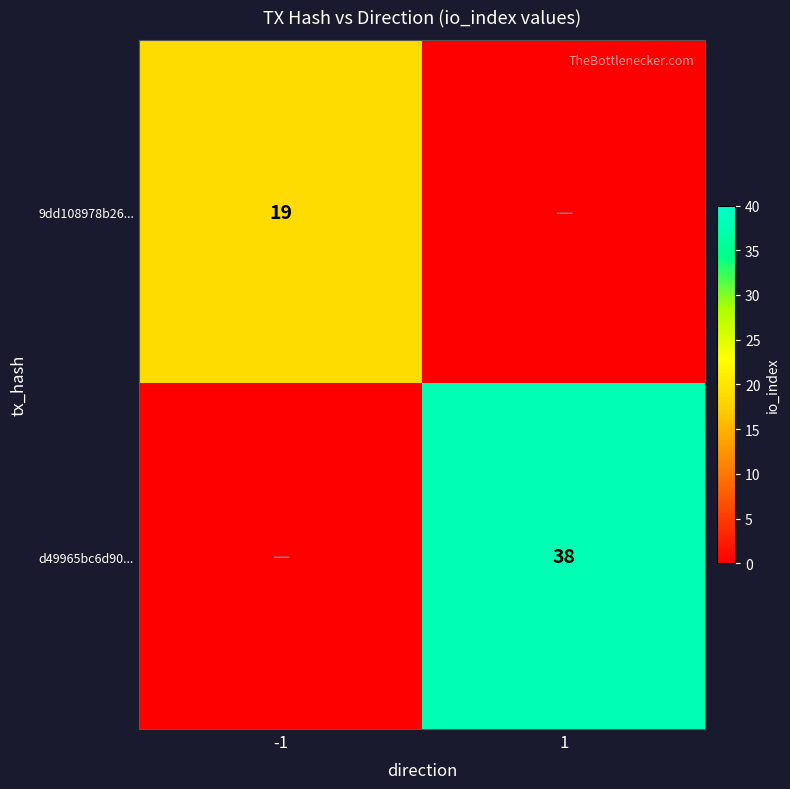

What is the spread (max minus min) of values at 1?

38